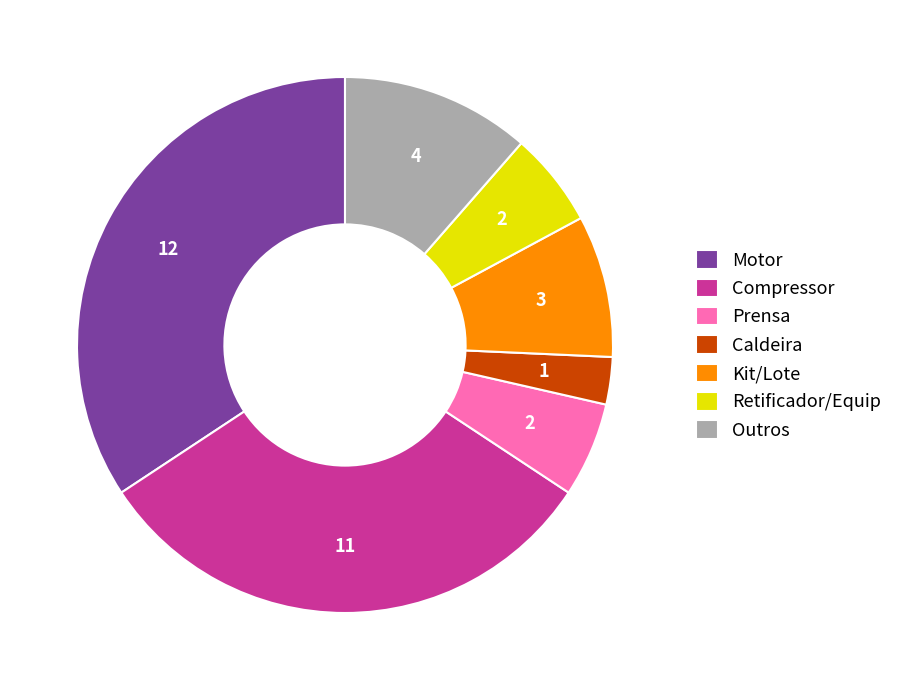

The Compressor slice represents 1% of the pie. True or false?

False